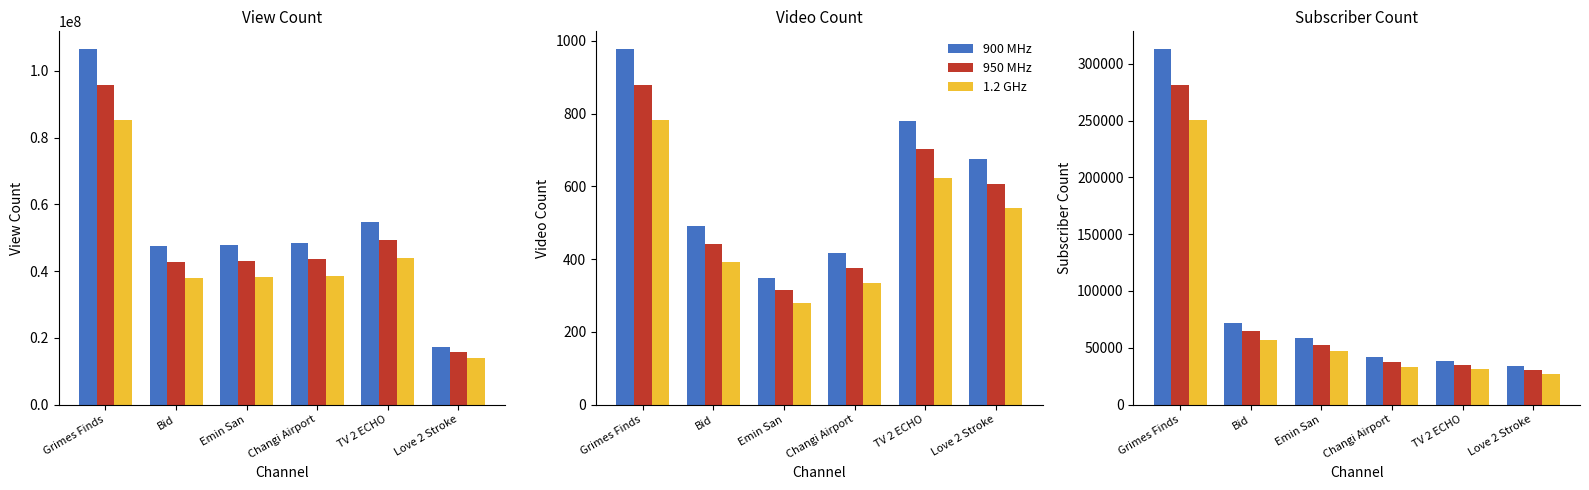

What is the spread (max minus min) of values at Emin San?

11740